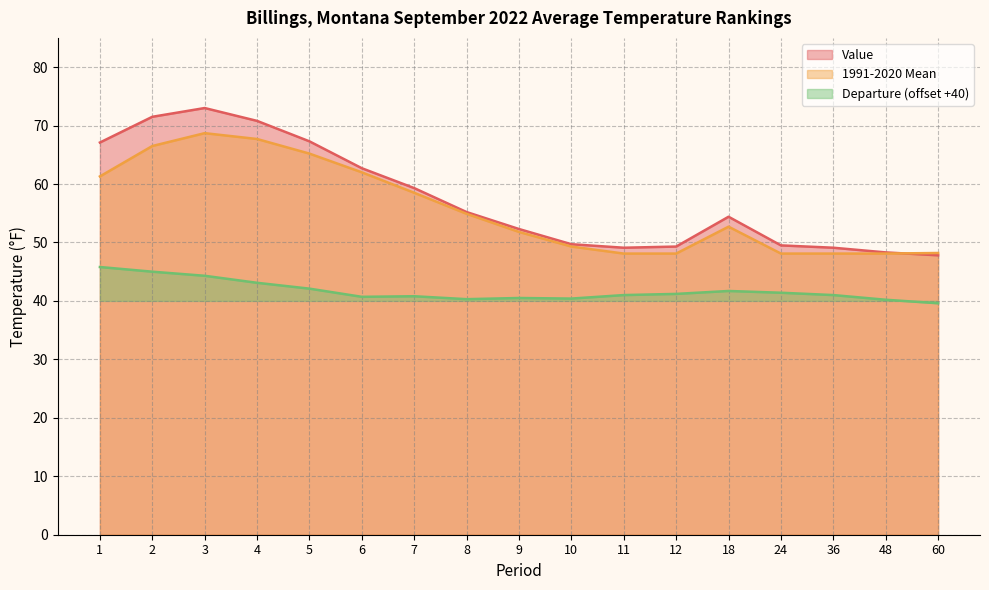

How many values in the 1991-2020 Mean series are below 52?

8